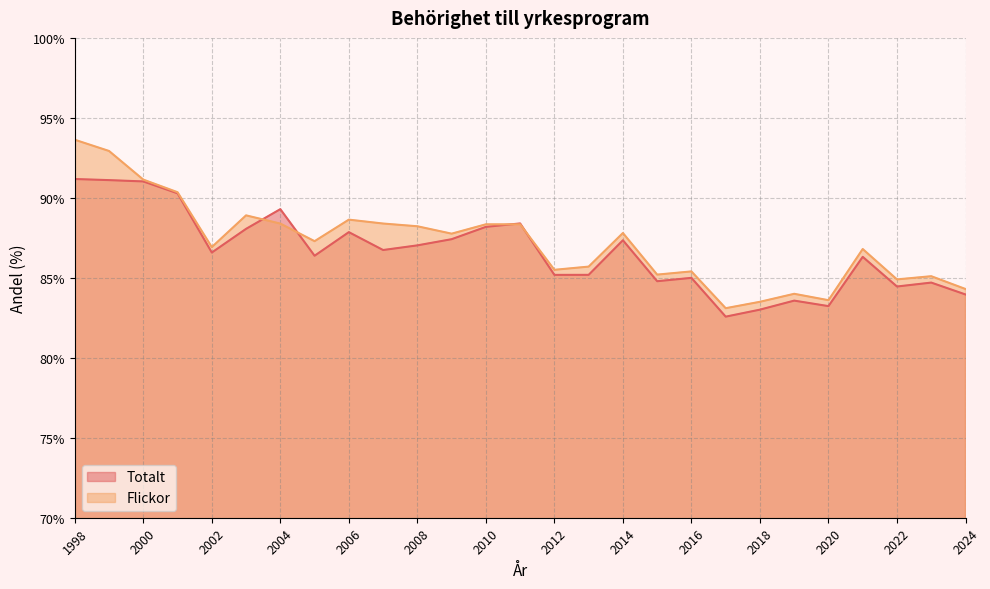

Between which two adjacent categories do Totalt and Flickor first intersect?

2003 and 2004